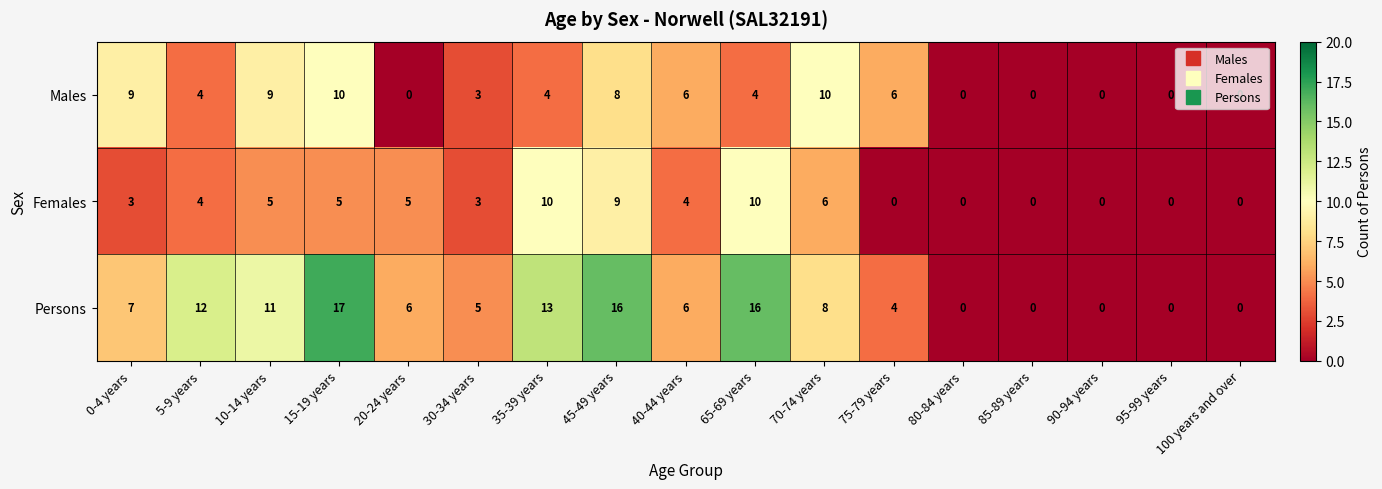

What is the total value across all series at 10-14 years?

25